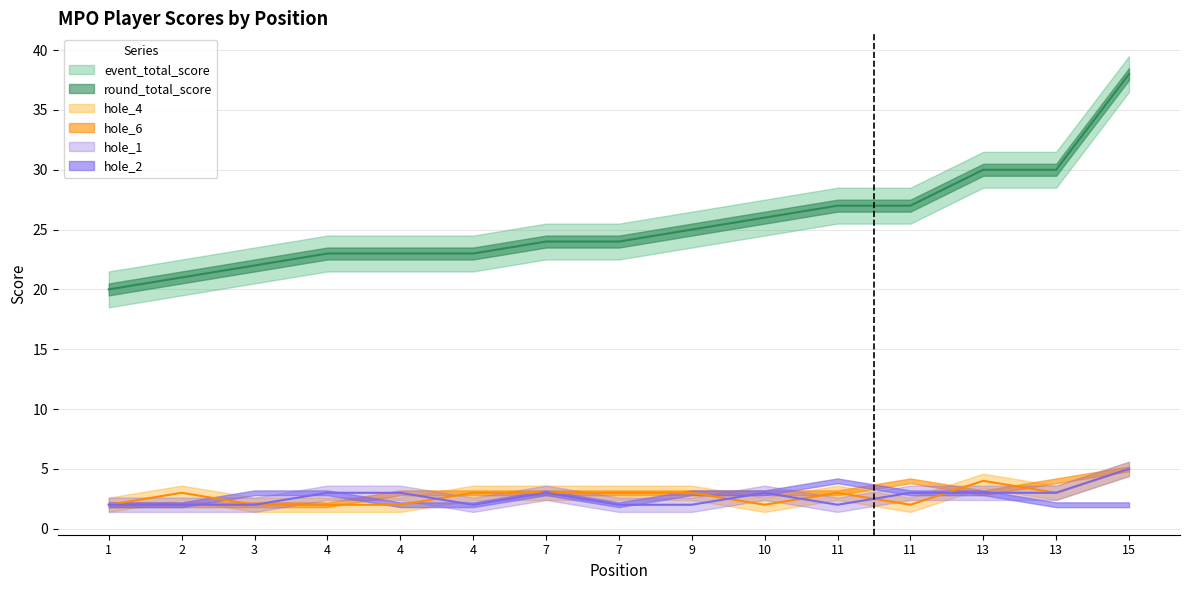

Which series changed the most between 4 and 13?

event_total_score